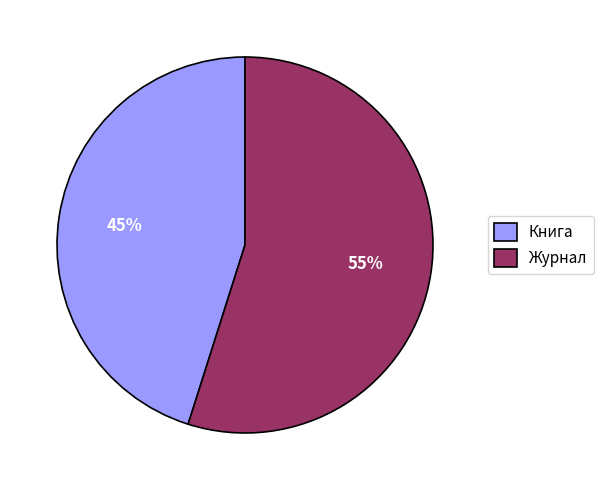

Is it true that Книга is 45% of the pie?

True